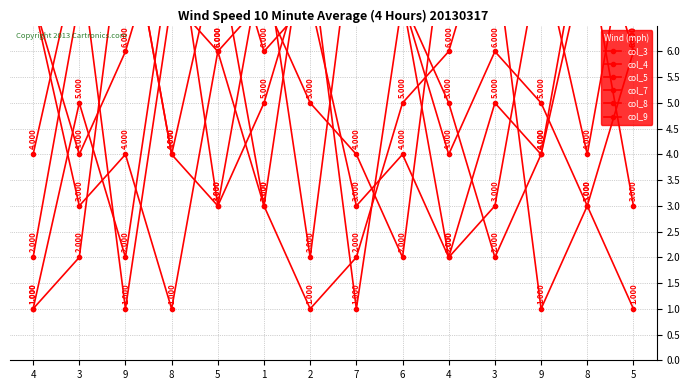

What is the label of the 11th point from the right?

8